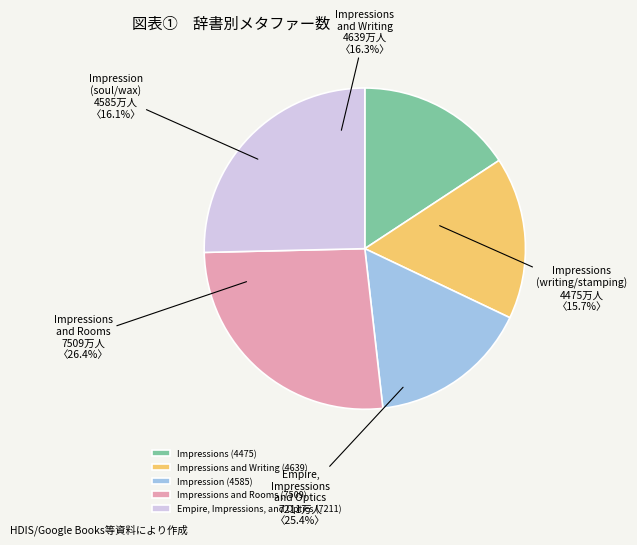

How many segments does this pie chart have?

5